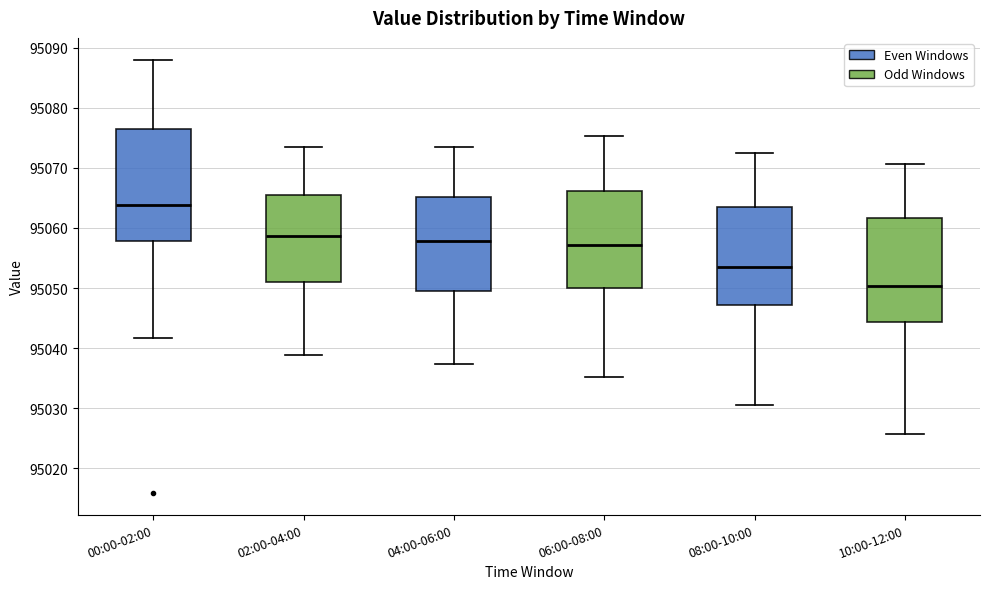

Which box has the highest median line?

00:00-02:00